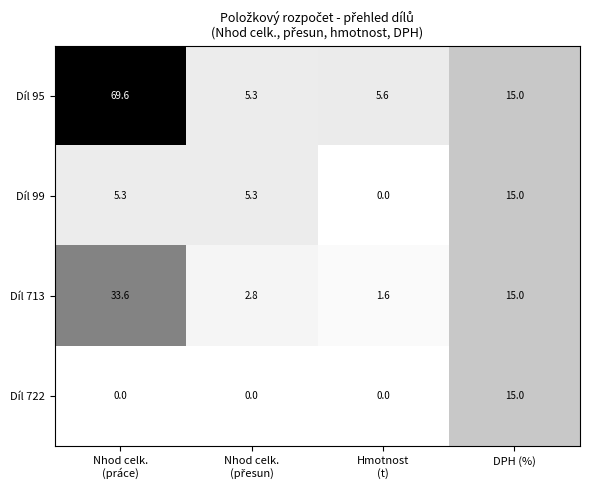

What is the maximum value for Díl 722?

15.0